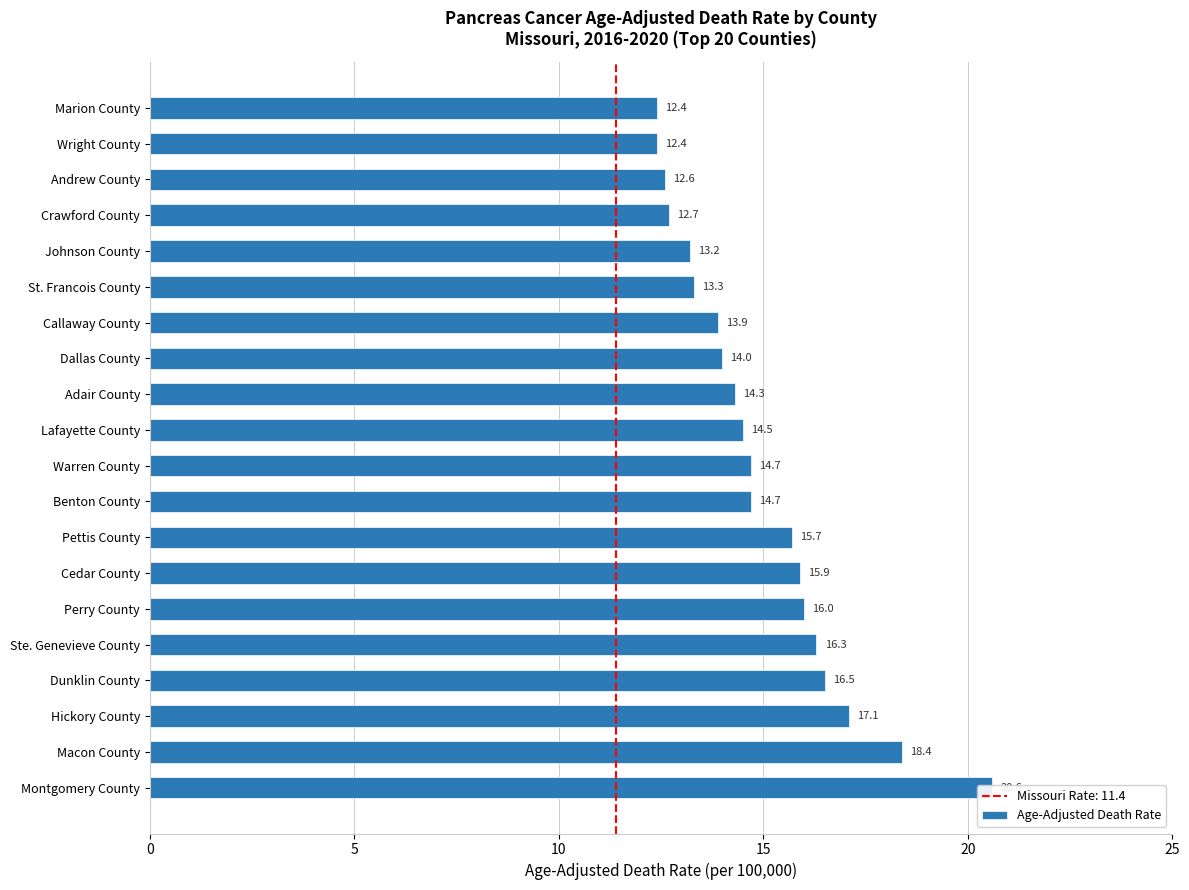

What is the maximum value shown in the chart?

20.6